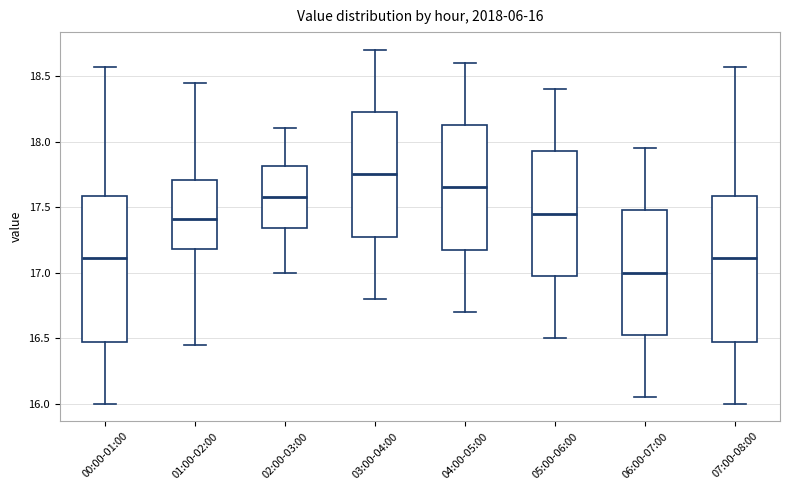

Which box has the highest median line?

03:00-04:00